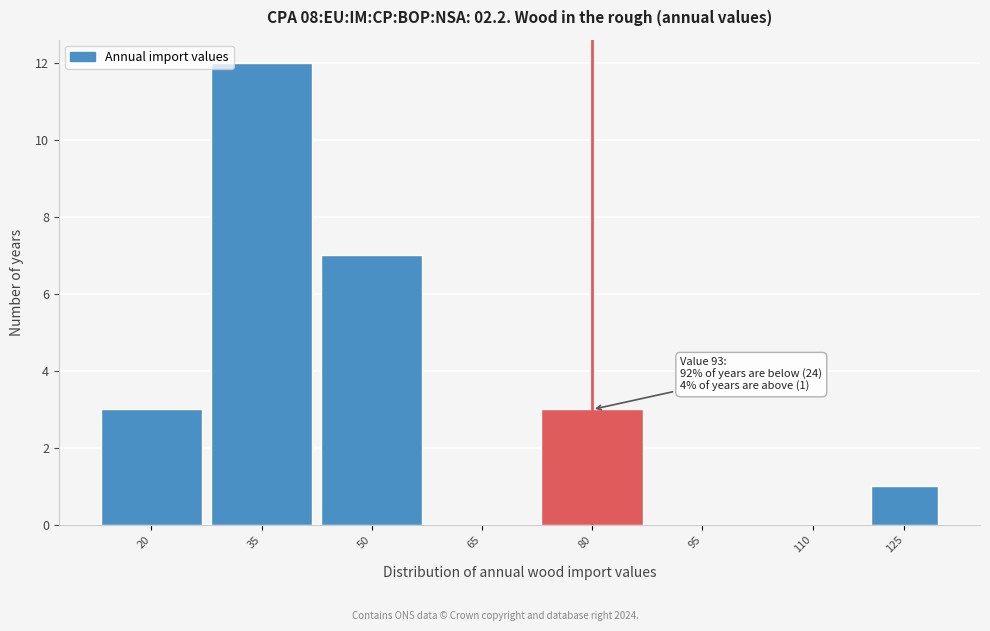

Reading right to left, list all the values displayed in this chart.

125=1	110=0	95=0	80=3	65=0	50=7	35=12	20=3